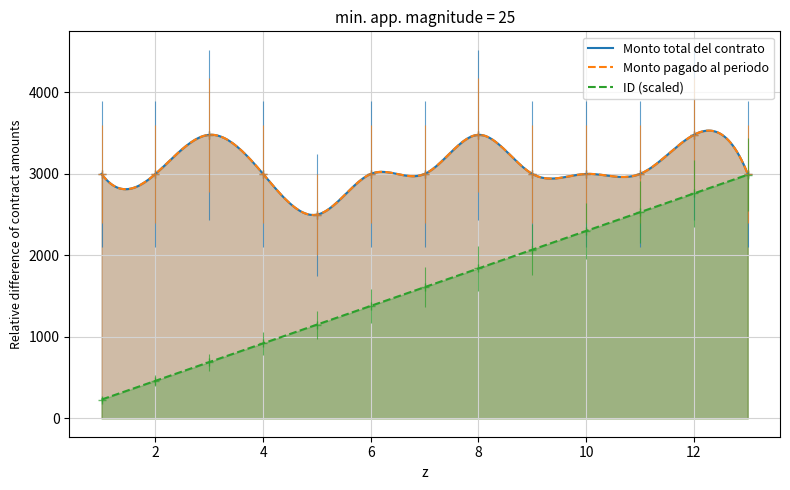

List the series in order of their peak value, highest first.

Monto total del contrato, Monto pagado al periodo publicado, ID